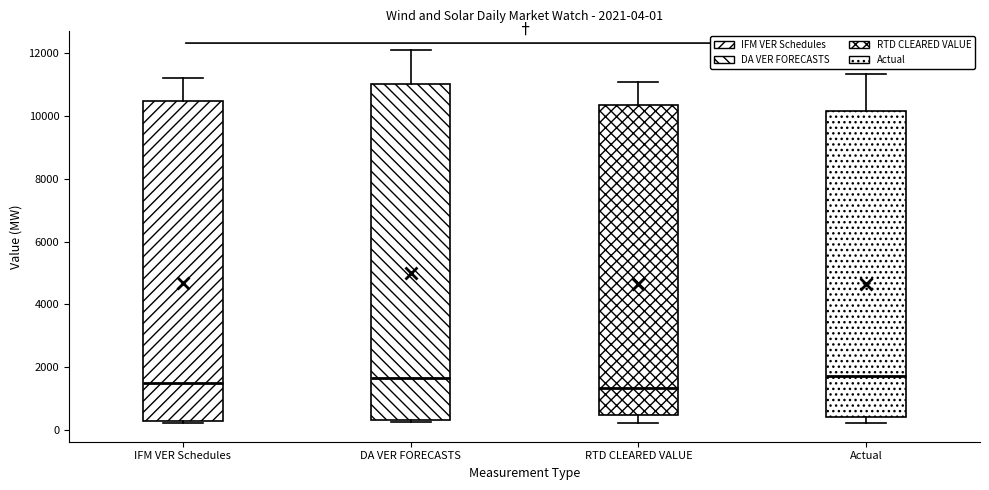

Comparing the boxes themselves (not the whiskers), which one is the tallest?

DA VER FORECASTS